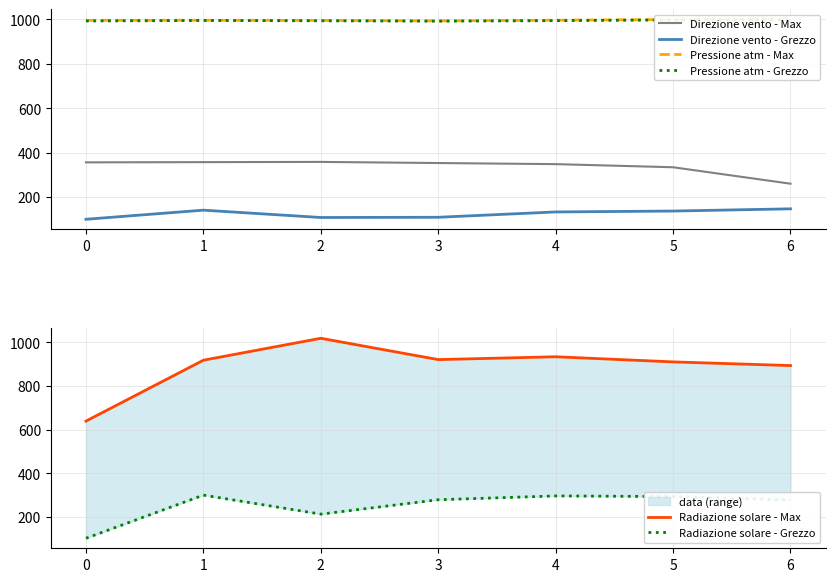

After their last crossing, which series has the higher values: Direzione vento - Max or Radiazione solare - Grezzo?

Radiazione solare - Grezzo